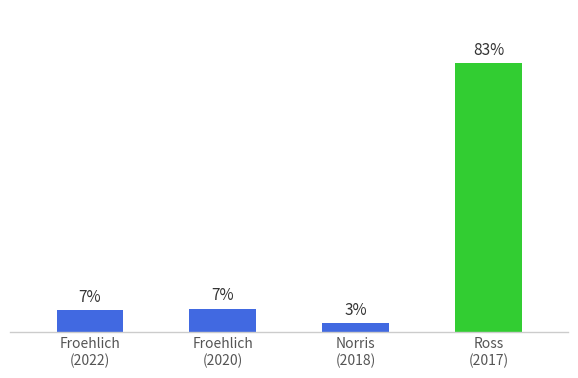

What is the maximum value shown in the chart?

83.2